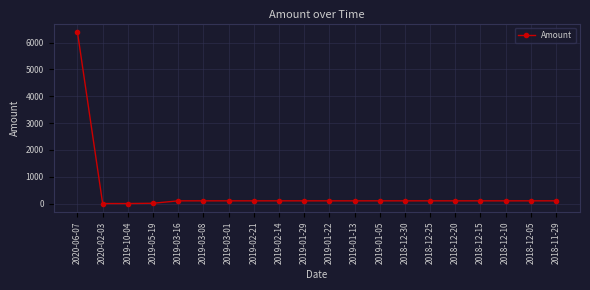

What is the label of the 11th point from the left?

2019-01-22